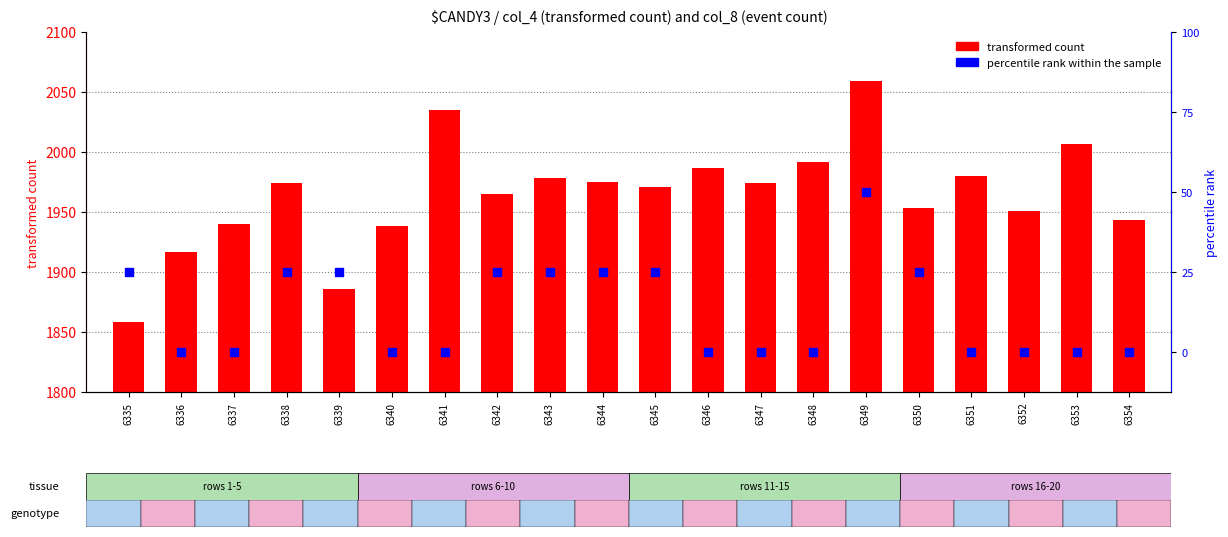

Which series has the largest Y range (max minus min)?

transformed count